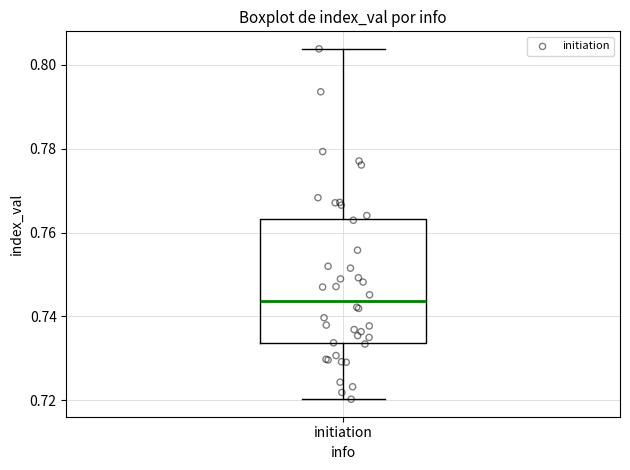

Read this box plot against the y-axis: the position of the median line, the range covered by the box, and the ends of both whiskers. The values are not printed on the chart, so give them approximately, as read against the axis.

median 0.744, box 0.734 to 0.764, whiskers 0.720 to 0.804